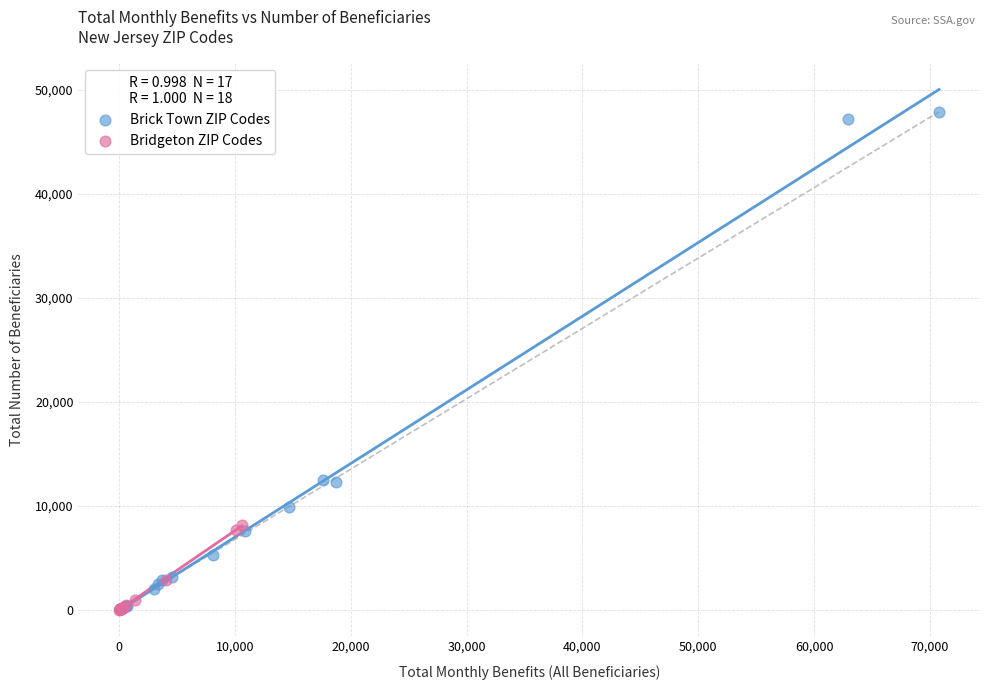

Which series contains the highest Y value?

Brick Town ZIP Codes